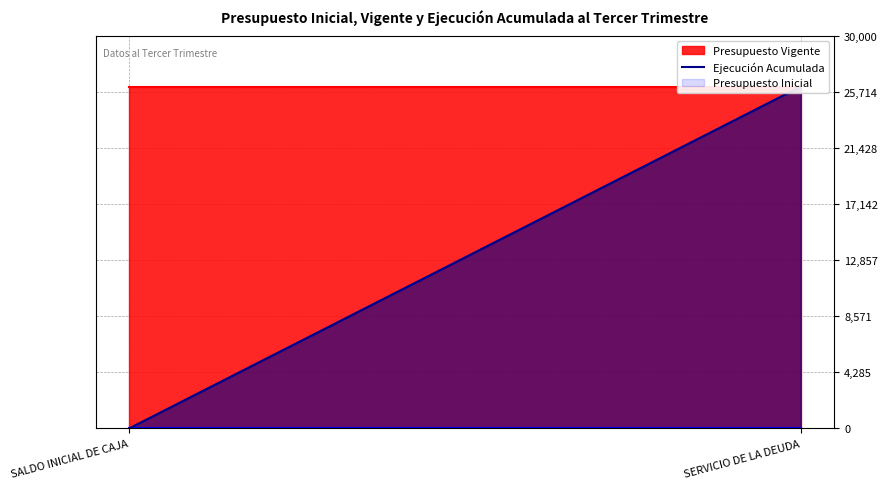

Reading left to right, list all the values displayed in this chart.

Presupuesto Inicial: SALDO INICIAL DE CAJA=0	SERVICIO DE LA DEUDA=0
Presupuesto Vigente: SALDO INICIAL DE CAJA=26120	SERVICIO DE LA DEUDA=26120
Ejecución Acumulada: SALDO INICIAL DE CAJA=0	SERVICIO DE LA DEUDA=26120